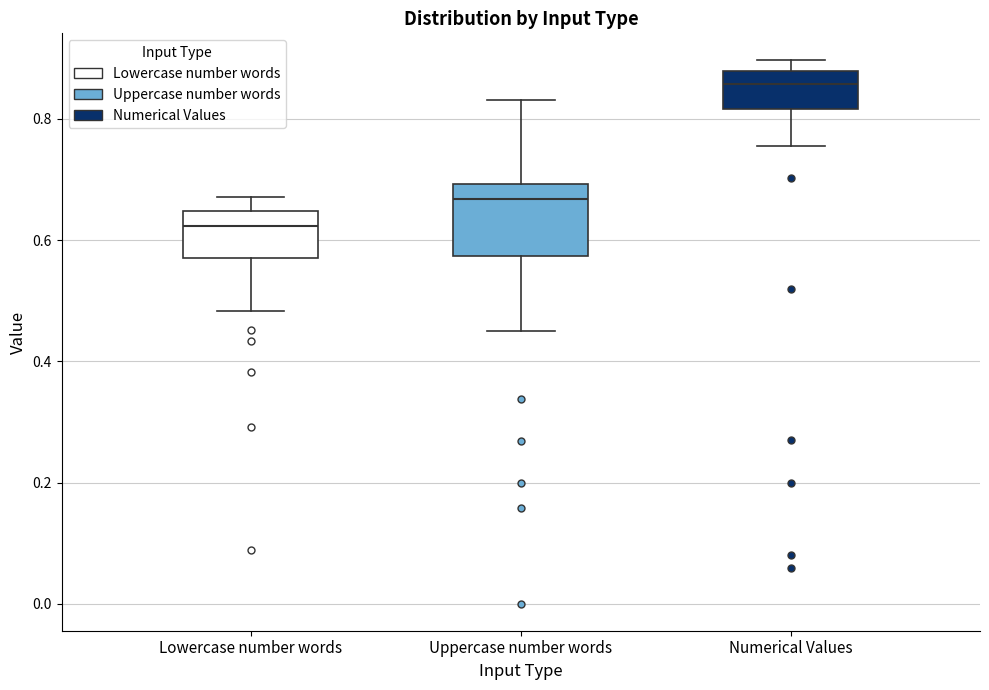

Reading left to right, transcribe this box plot: for each box, give where its median line is, the range the box spans, and where its two whiskers end, as read against the y-axis. The values are not printed on the chart, so give them approximately, as read against the axis.

Lowercase number words: median 0.62, box 0.58 to 0.64, whiskers 0.48 to 0.68
Uppercase number words: median 0.66, box 0.58 to 0.70, whiskers 0.46 to 0.84
Numerical Values: median 0.86, box 0.82 to 0.88, whiskers 0.76 to 0.90